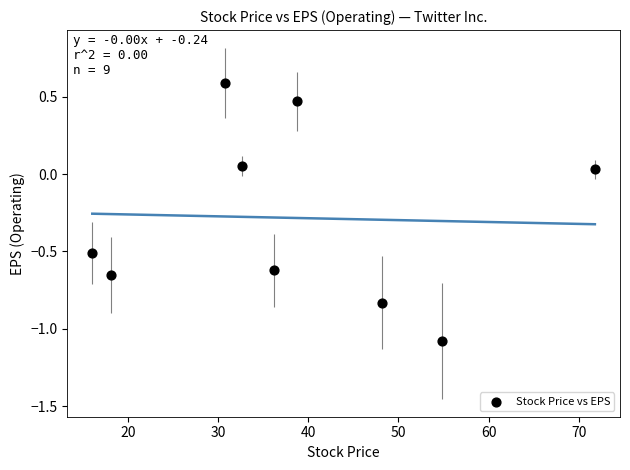

What is the average X value?

38.6